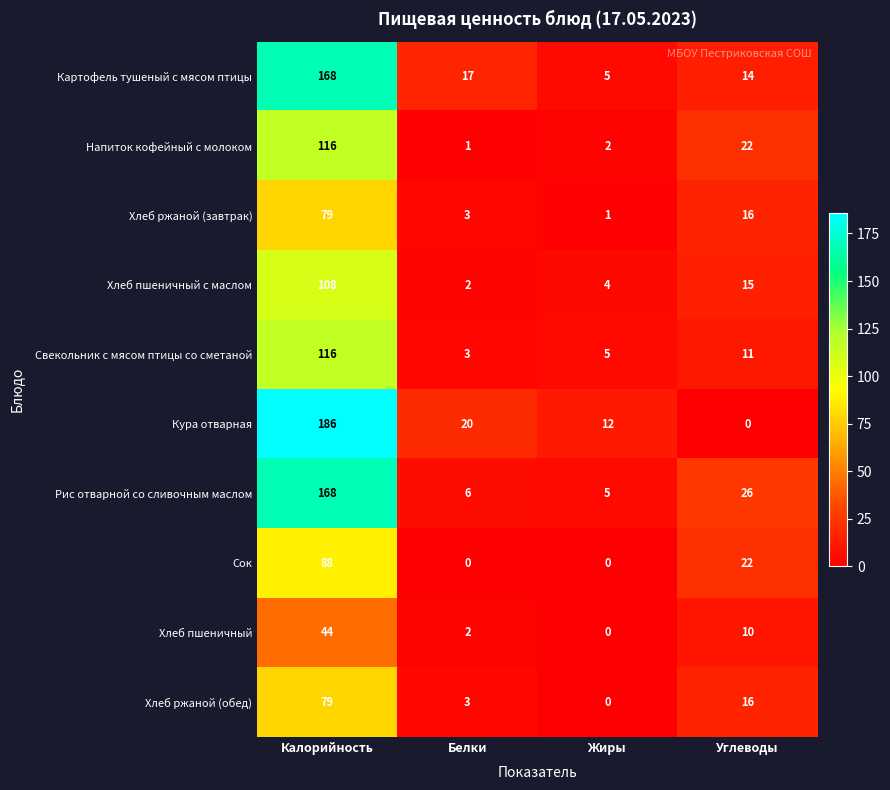

At which label is Хлеб ржаной (обед) closest to 39?

Углеводы